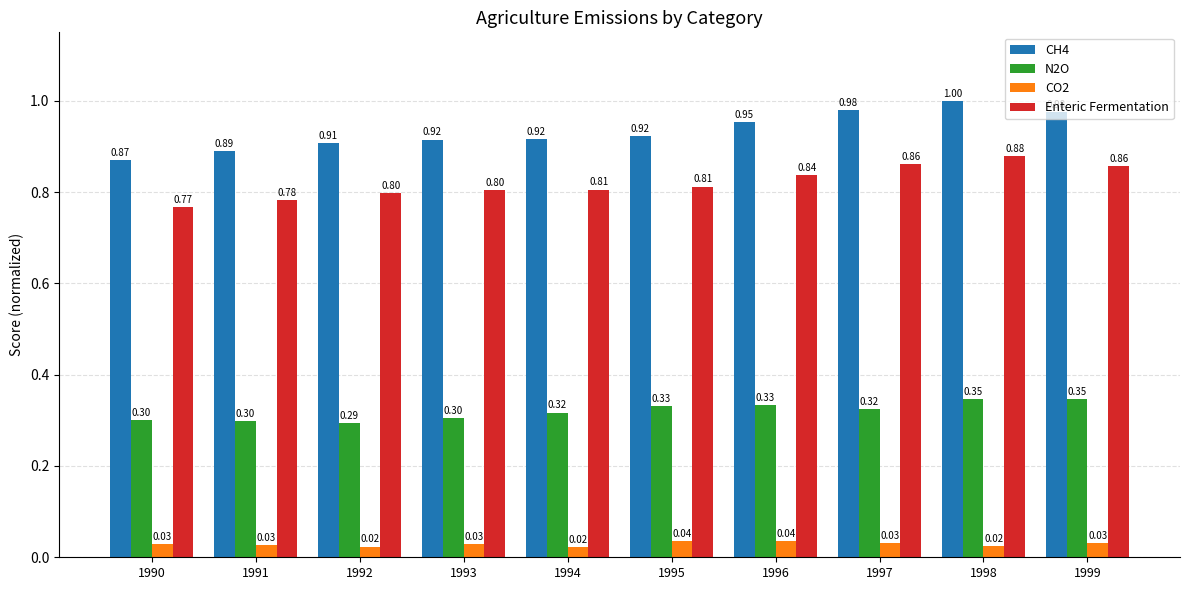

How many bars are there in each group?

4